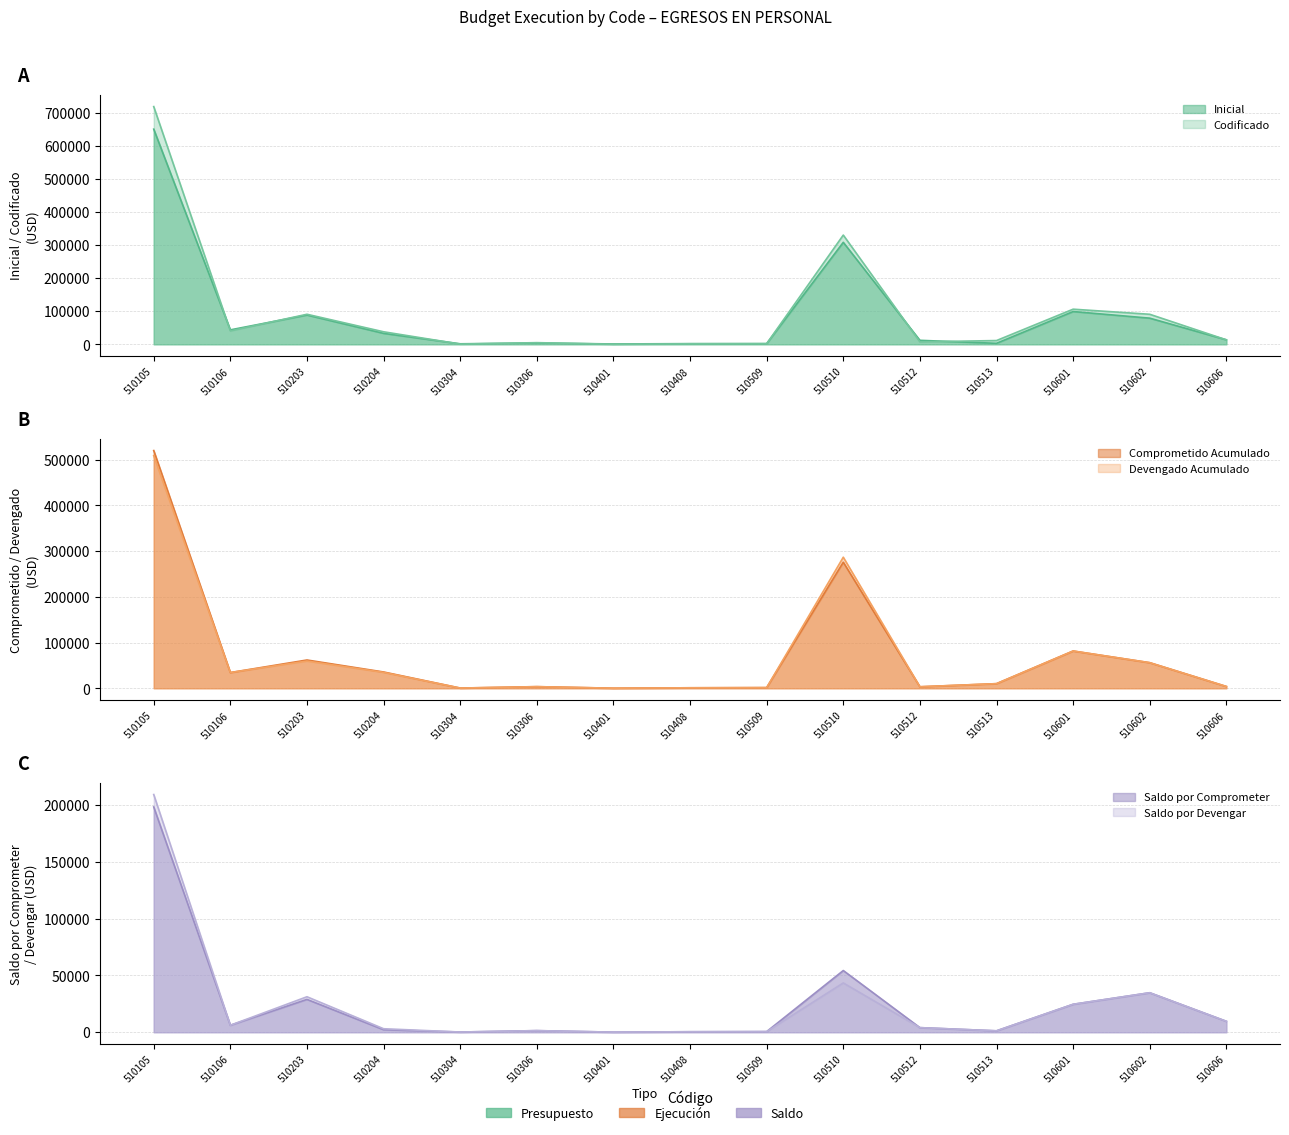

What is the total value across all series at 510602?

351041.7